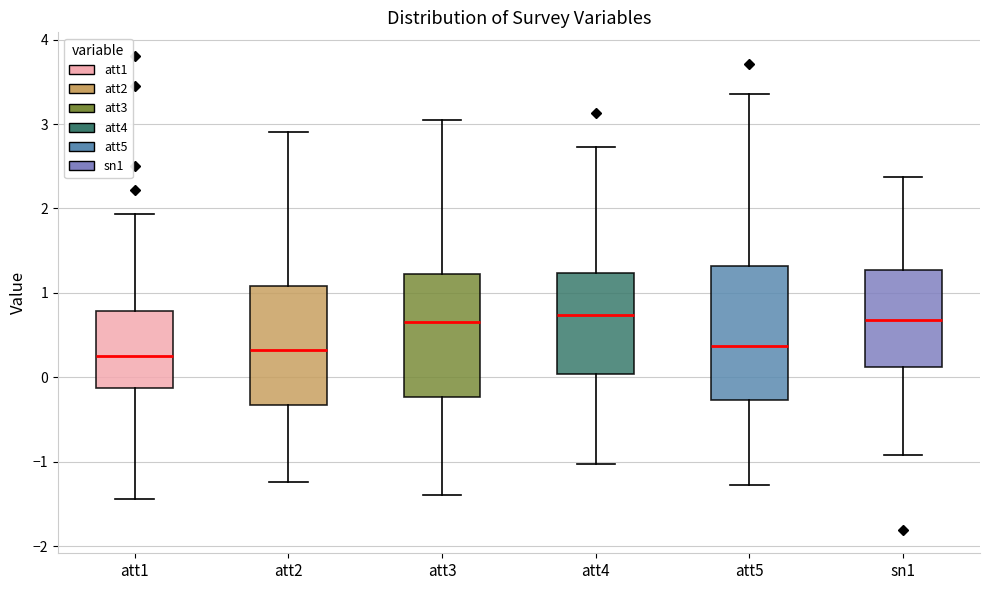

Reading left to right, read every box against the y-axis: the position of its median line, the range the box covers, and the ends of its whiskers. The values are not printed on the chart, so give them approximately, as read against the axis.

att1: median 0.2, box -0.1 to 0.8, whiskers -1.4 to 1.9
att2: median 0.3, box -0.3 to 1.1, whiskers -1.2 to 2.9
att3: median 0.7, box -0.2 to 1.2, whiskers -1.4 to 3.0
att4: median 0.7, box 0.0 to 1.2, whiskers -1.0 to 2.7
att5: median 0.4, box -0.3 to 1.3, whiskers -1.3 to 3.4
sn1: median 0.7, box 0.1 to 1.3, whiskers -0.9 to 2.4